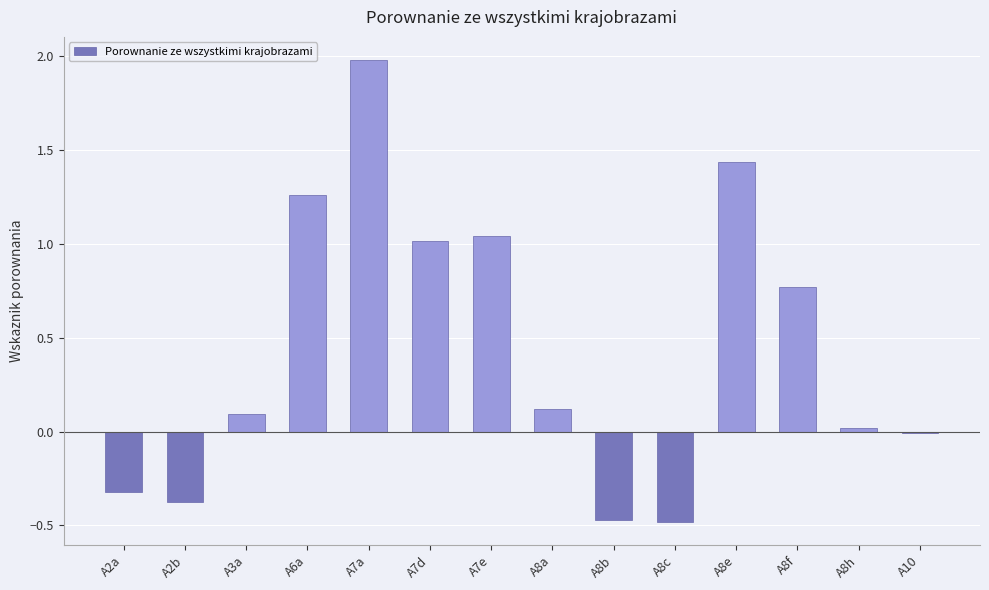

What is the difference between the maximum and second lowest values?

2.5